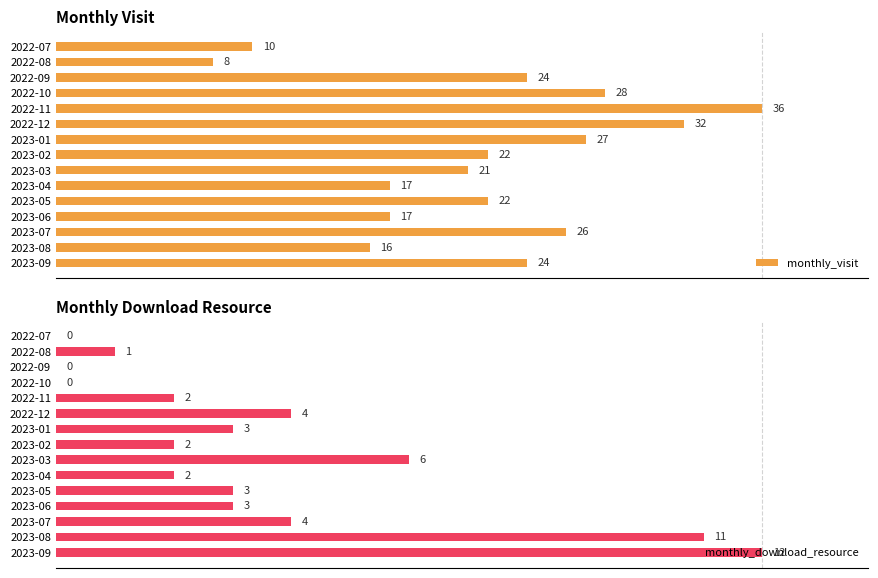

Which series has the largest total across all categories?

monthly_visit